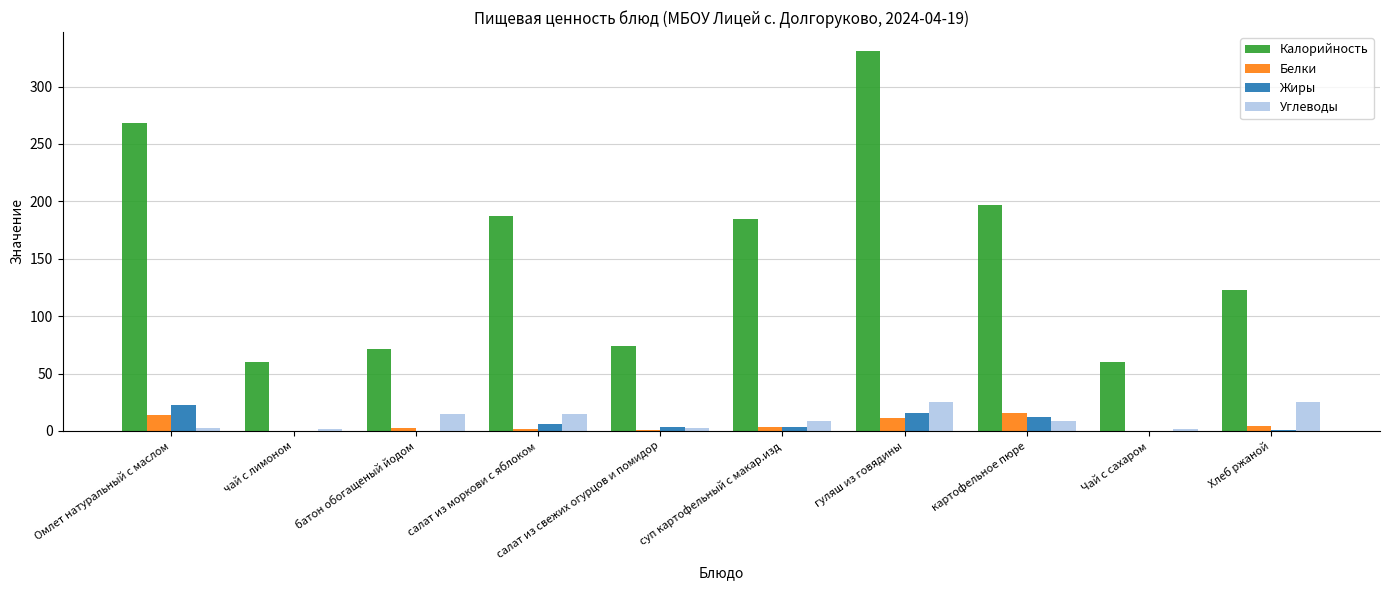

Which series has the largest total across all categories?

Калорийность